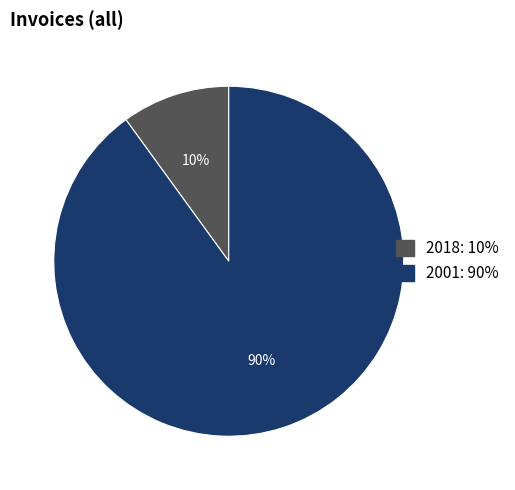

How many segments does this pie chart have?

2